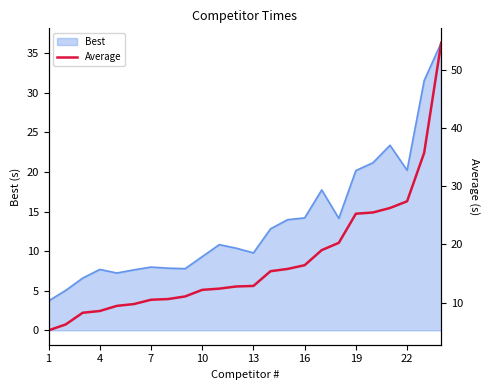

What is the highest value of the Best series?

36.3